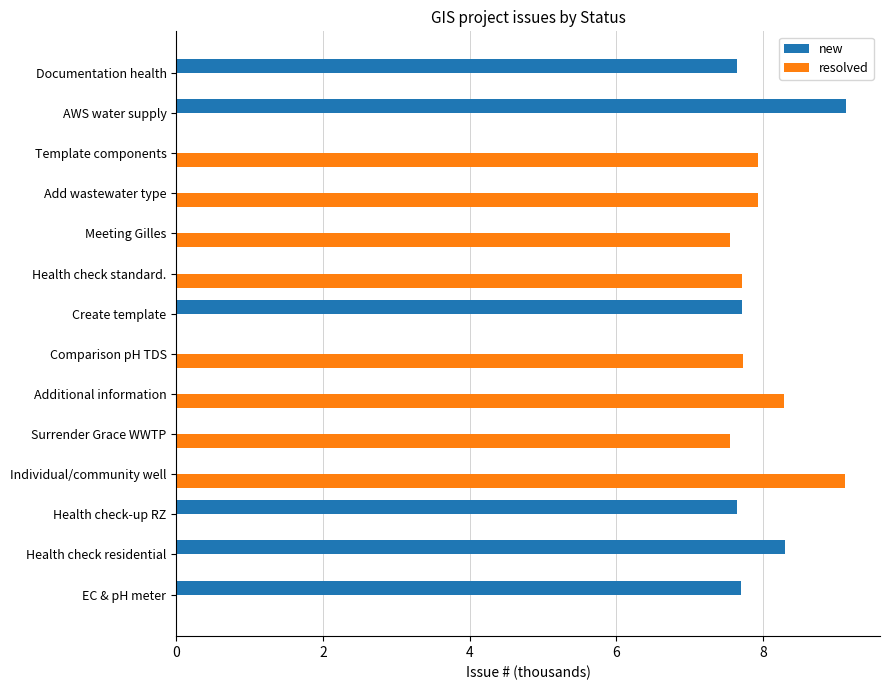

Which series has the largest total across all categories?

resolved